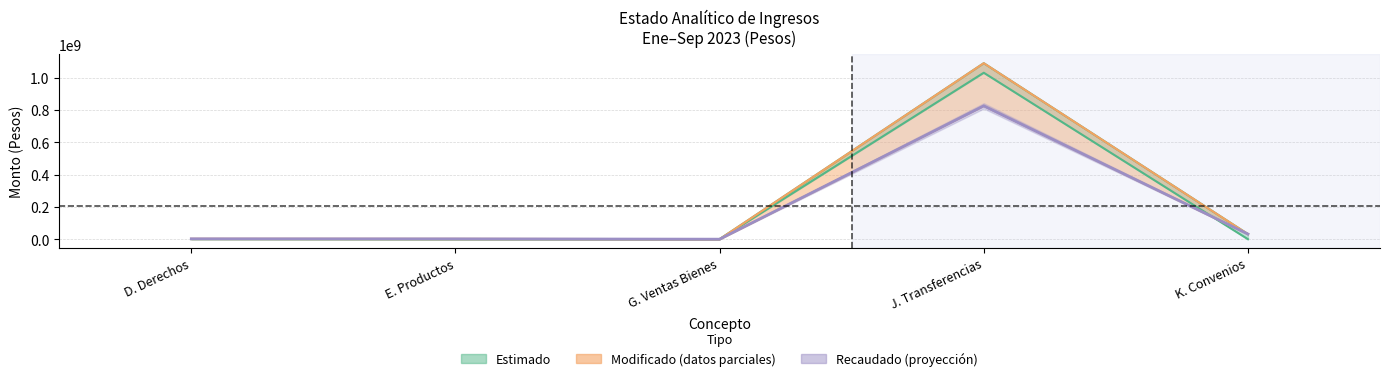

What is the spread (max minus min) of values at G. Ventas Bienes?

9818.5